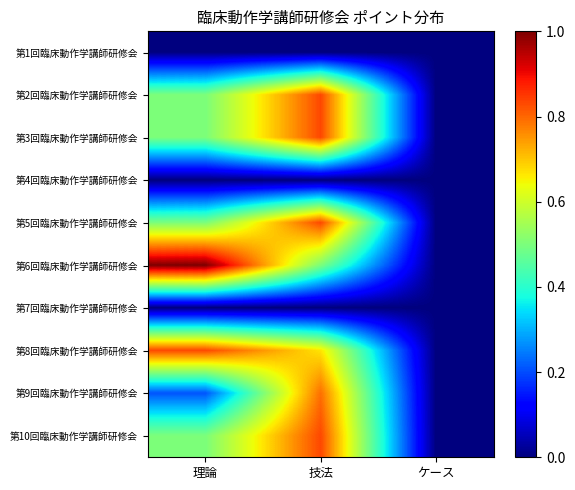

Which series has the largest range (max minus min)?

第6回臨床動作学講師研修会